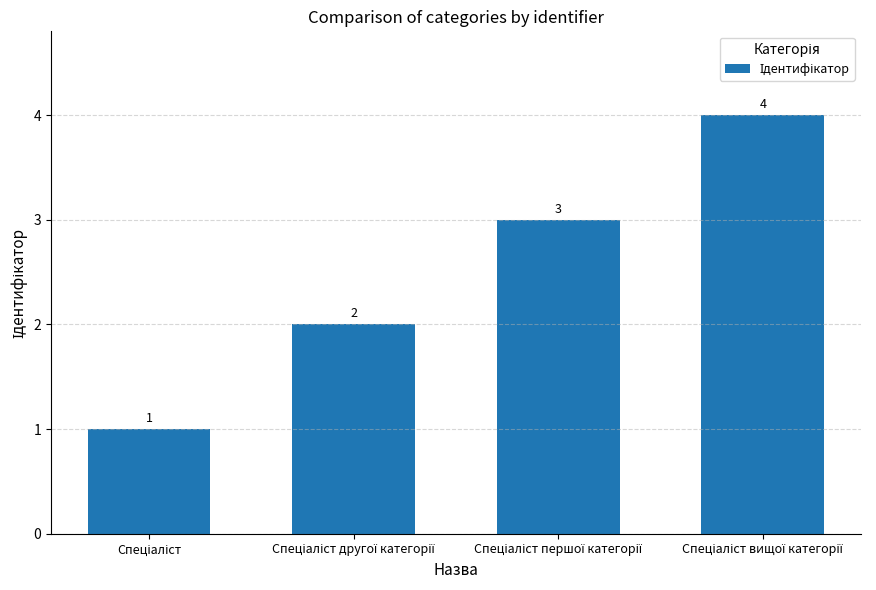

What is the value of the 1st bar from the left?

1